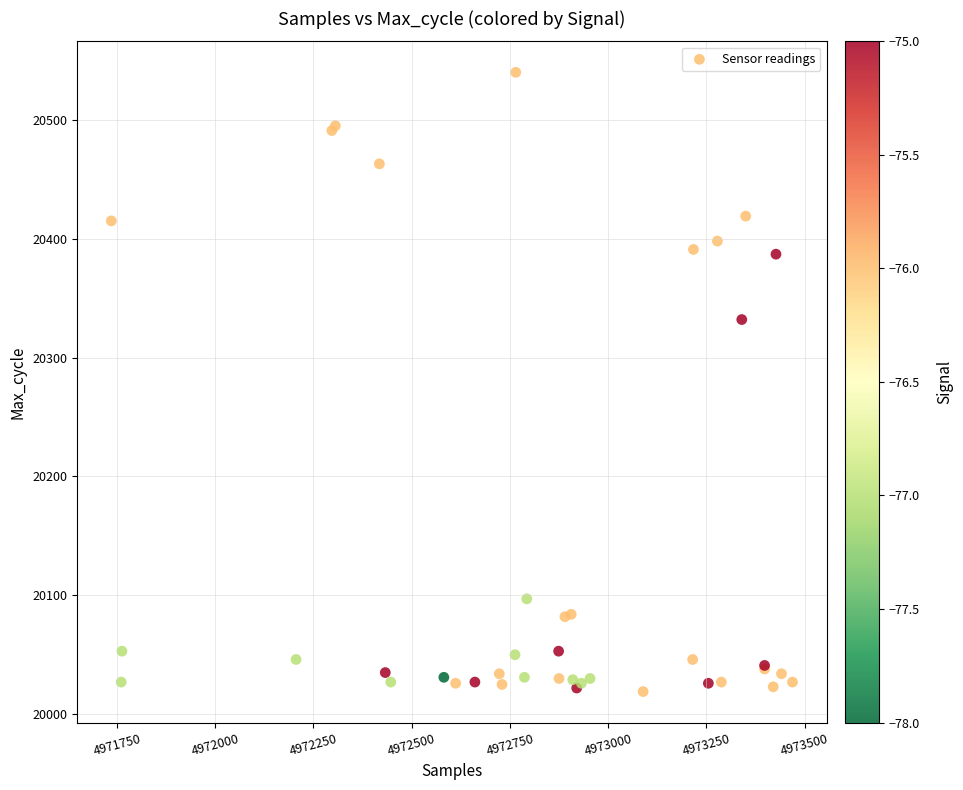

What Y value in the scatter plot is closest to 20279?

20332